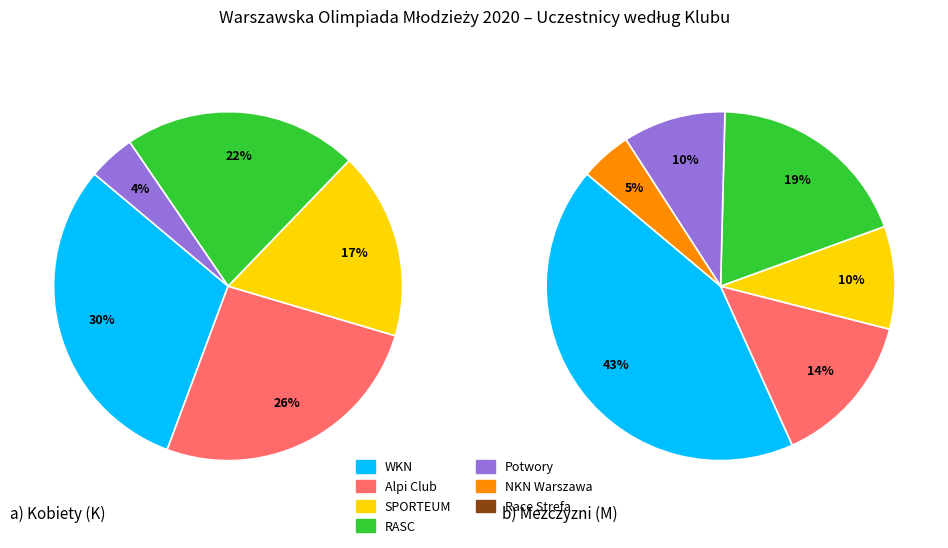

How much of the chart is everything except NKN Warszawa?

94.4%